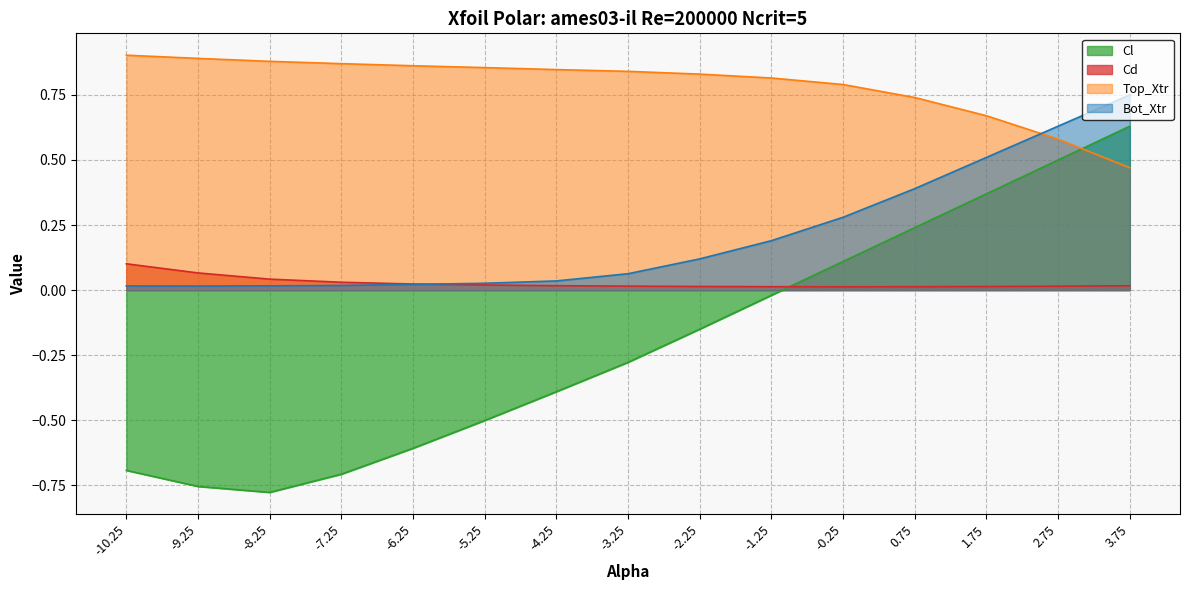

Where is the first local minimum for Cd?

-0.25